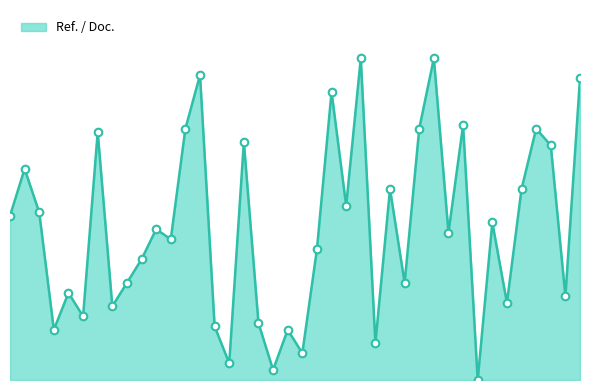

Does the chart have visible grid lines?

No